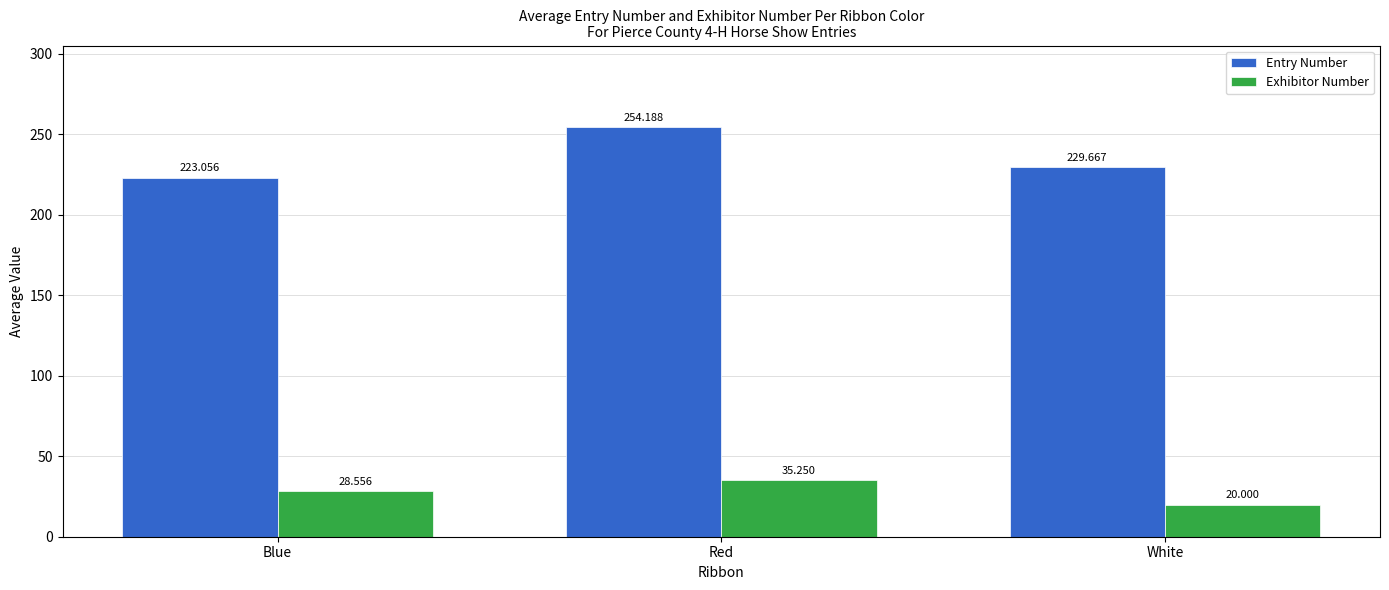

Which series has the largest total across all categories?

Entry Number